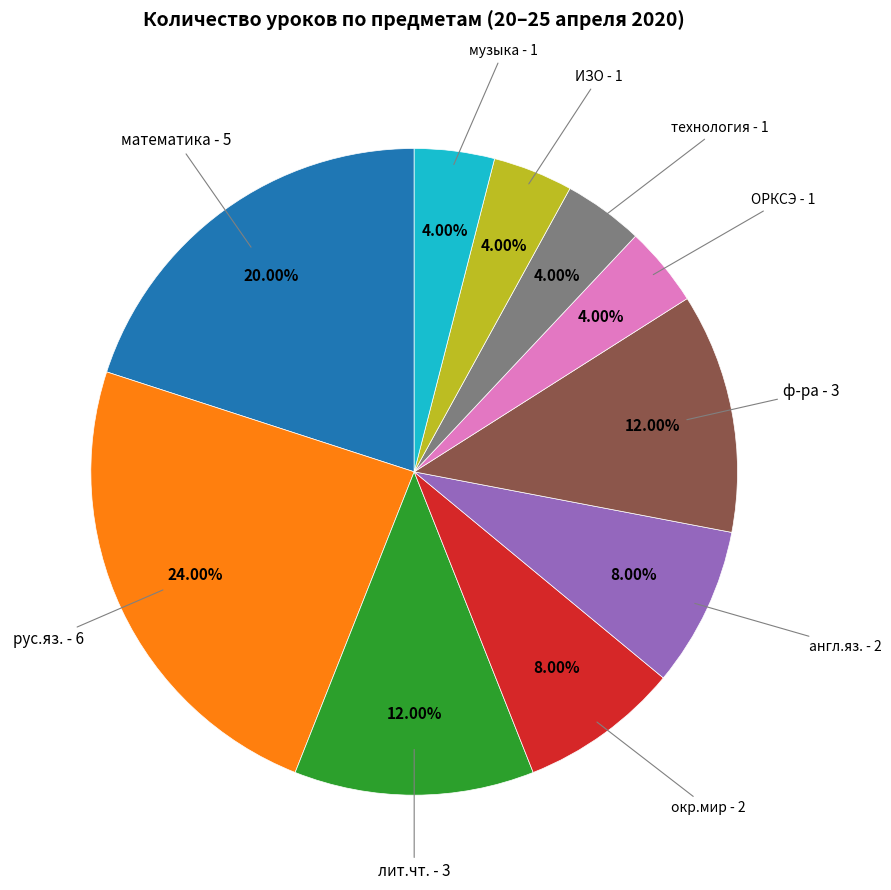

How many slices are in this pie chart?

10